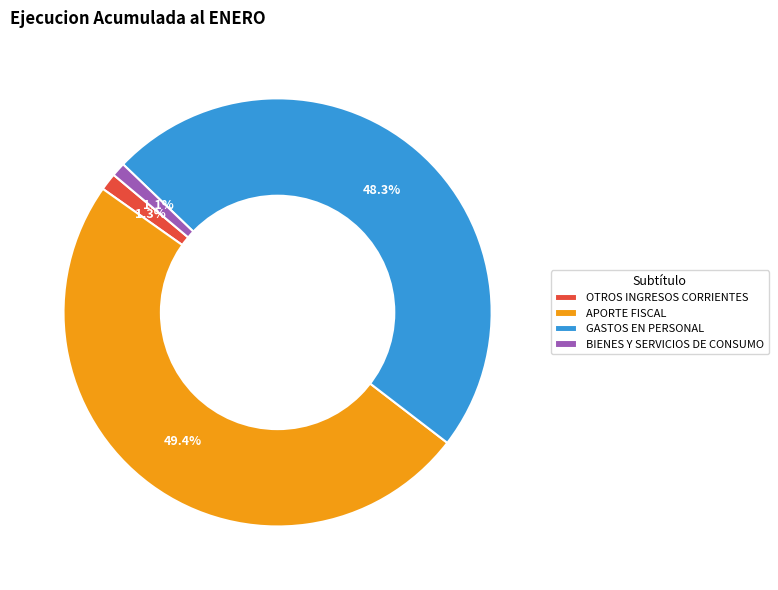

The APORTE FISCAL slice represents 49% of the pie. True or false?

True